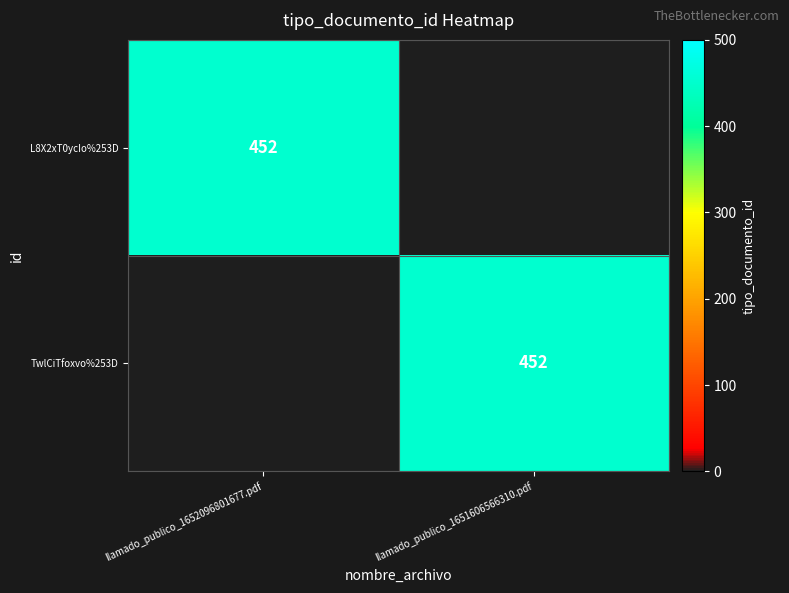

Is it true that L8X2xT0ycIo%253D equals 288 at llamado_publico_1652096801677.pdf?

False